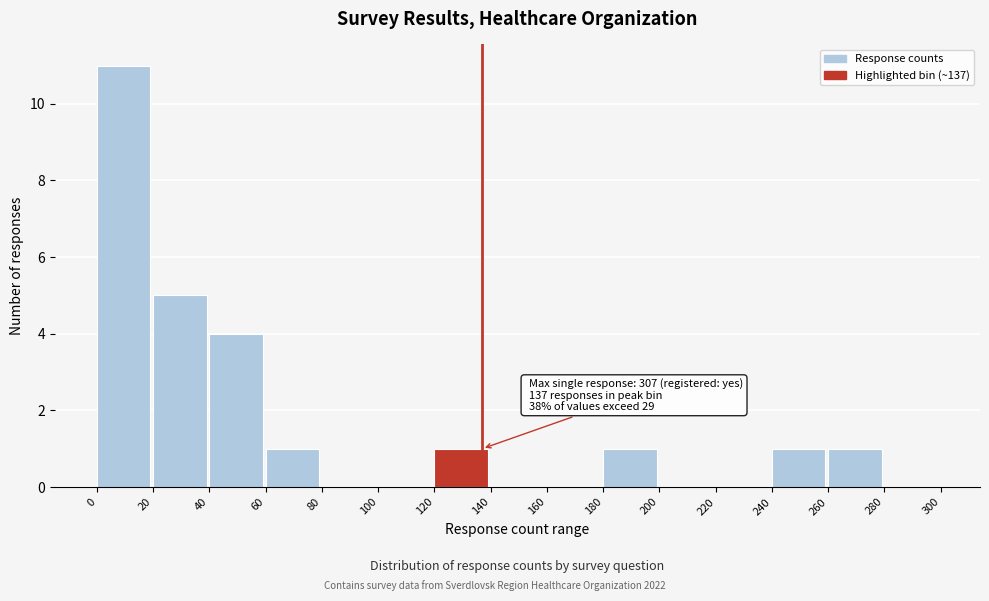

Which range on the x-axis has the tallest bar?

0 to 20